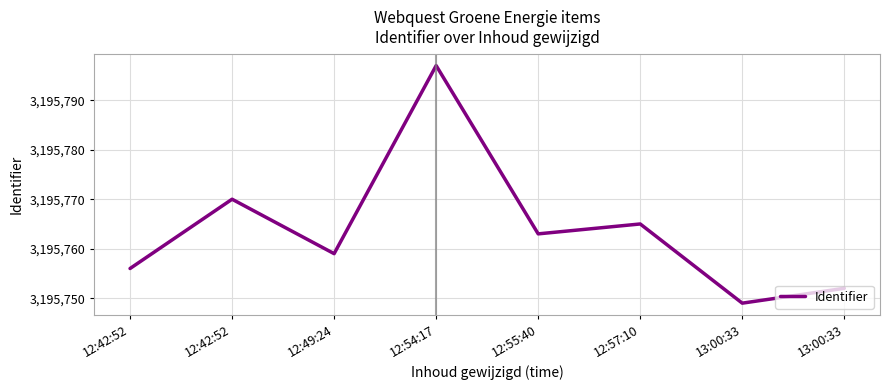

Where does the data first go above 3195763?

12:42:52